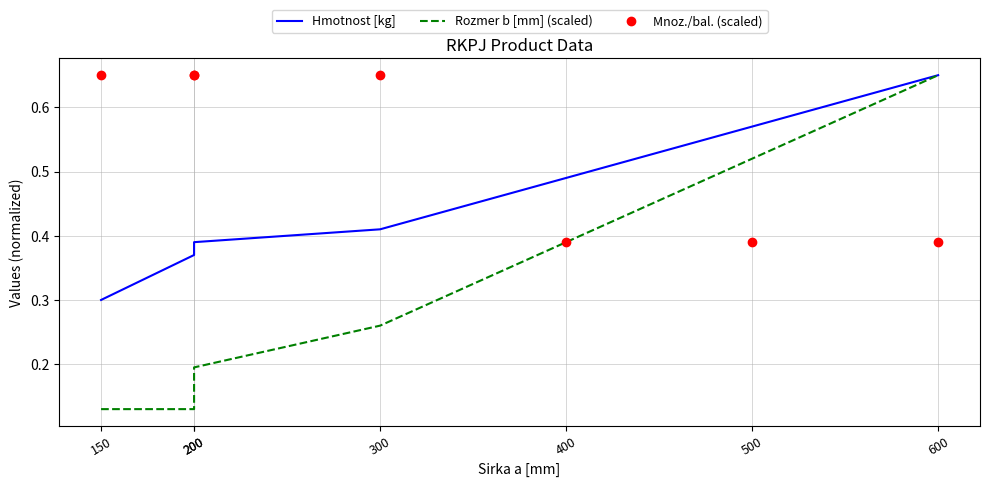

What is the total value across all series at 150?

1.1